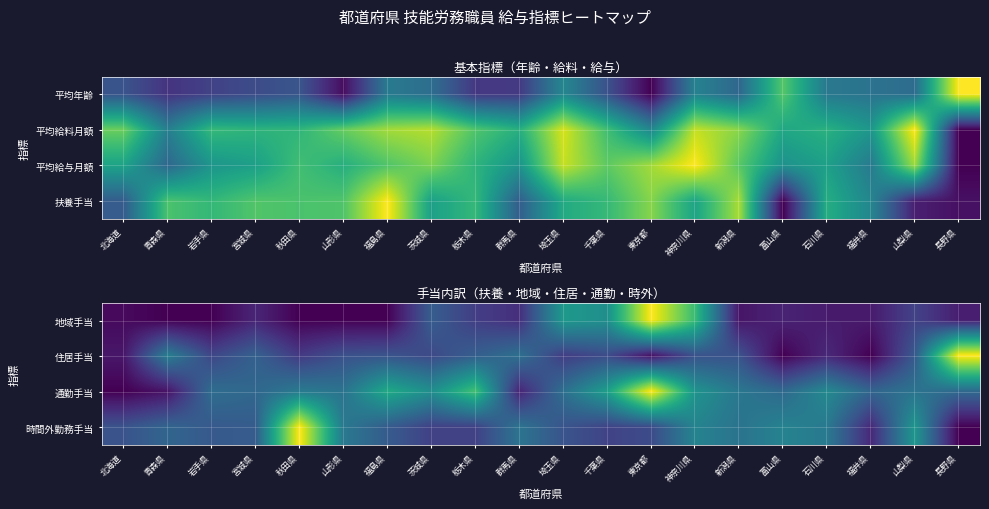

Where is 地域手当 nearest to the value 0?

青森県